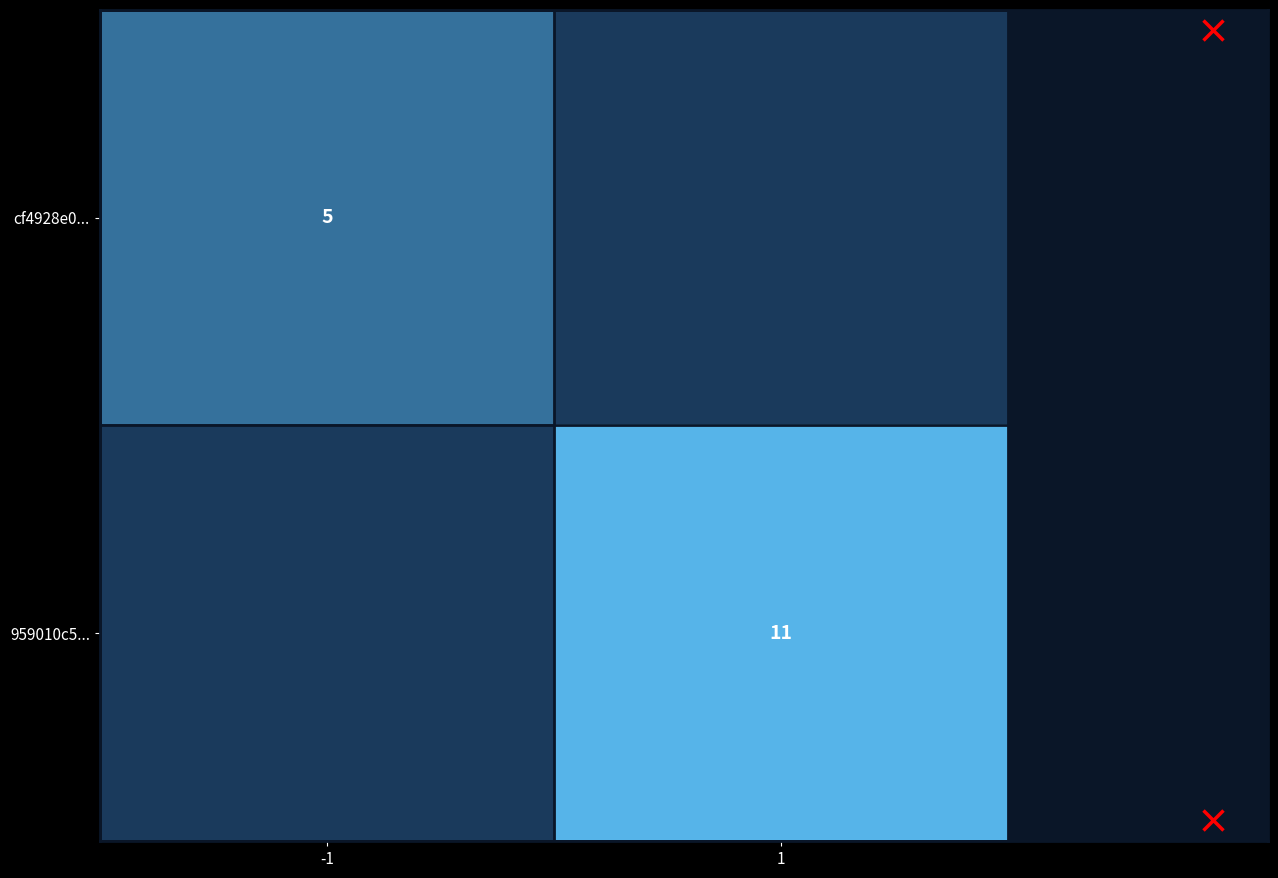

Between -1 and 1, which is larger?

-1